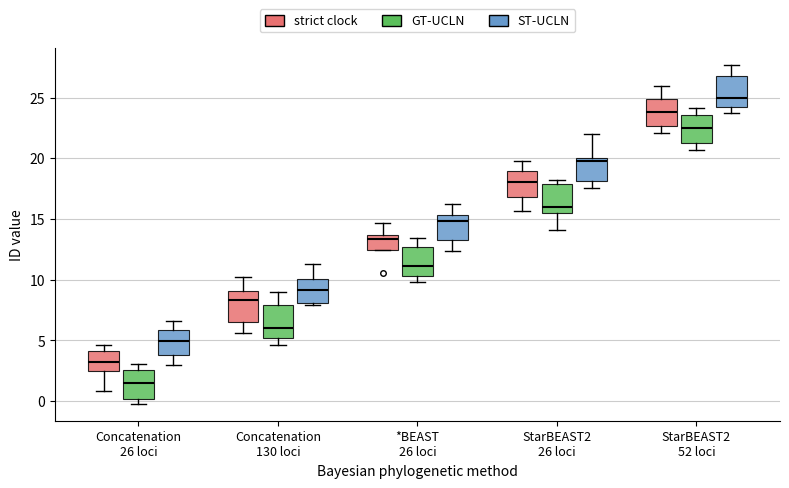

Where is the lower edge of the box for StarBEAST2 26 loci (strict clock) on the y-axis? The values are not printed on the chart, so give them approximately, as read against the axis.

17.0